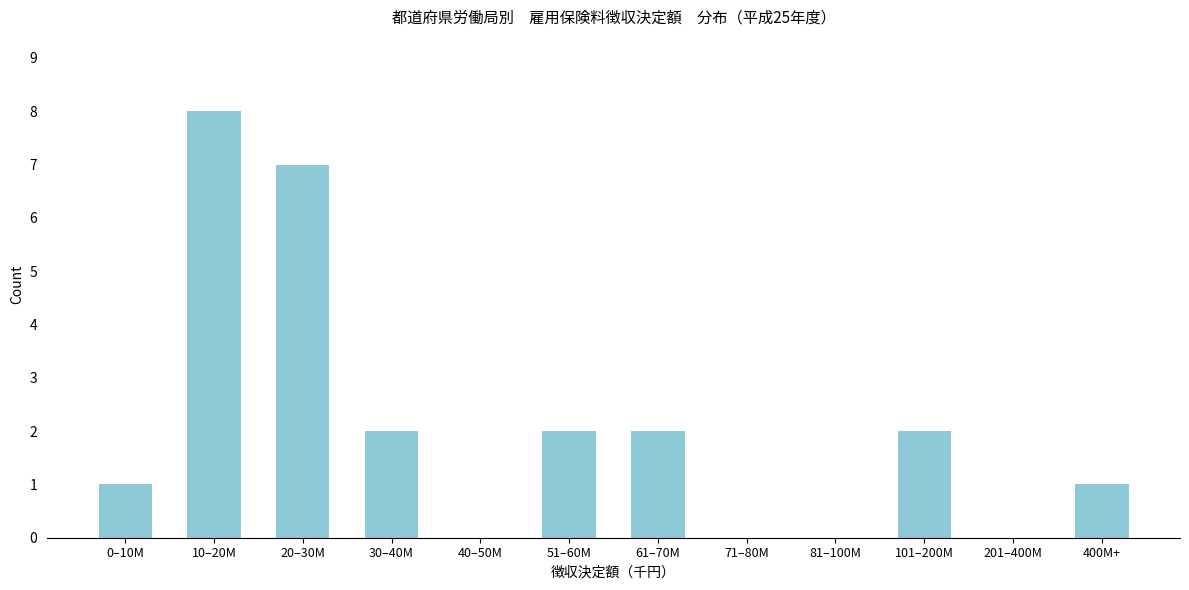

Reading left to right, list all the values displayed in this chart.

0–10M=1	10–20M=8	20–30M=7	30–40M=2	40–50M=0	51–60M=2	61–70M=2	71–80M=0	81–100M=0	101–200M=2	201–400M=0	400M+=1